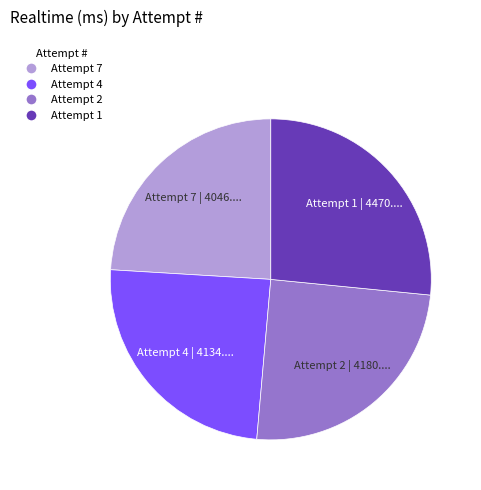

How many slices are in this pie chart?

4